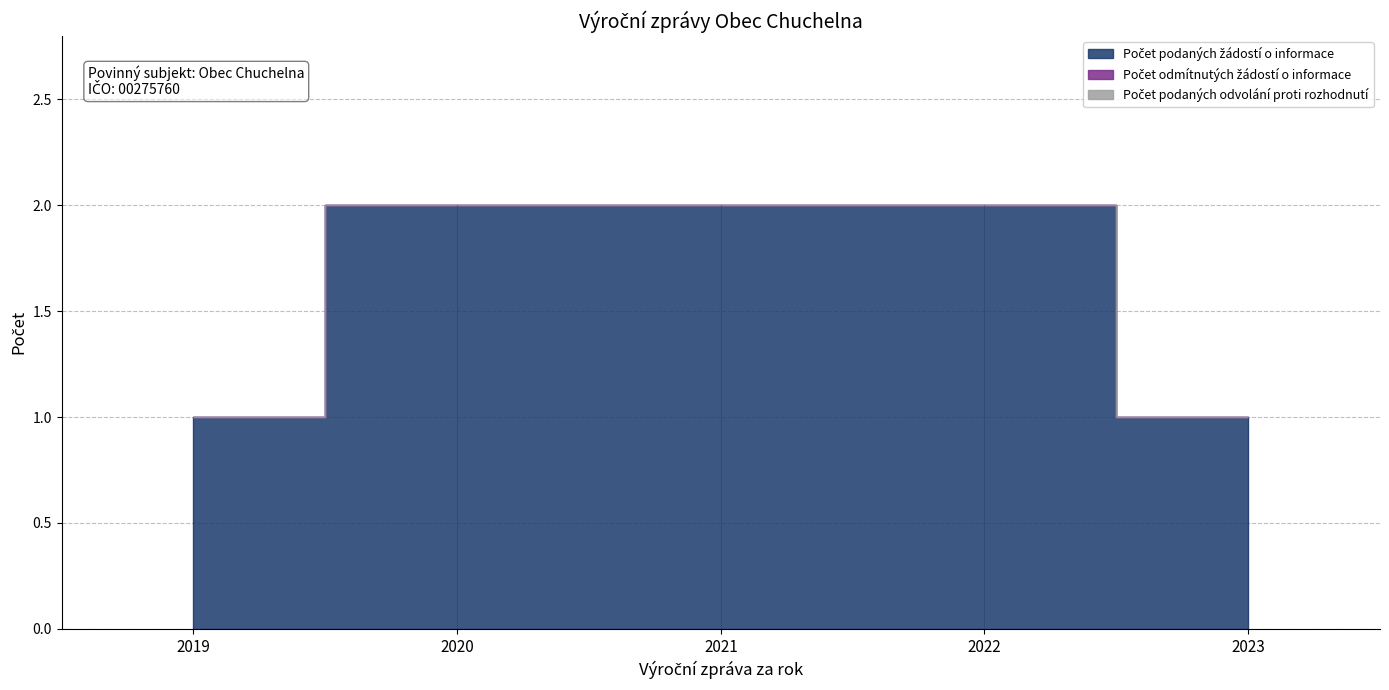

True or false: Počet odmítnutých žádostí o informace has a value of 0 at 2021.

True